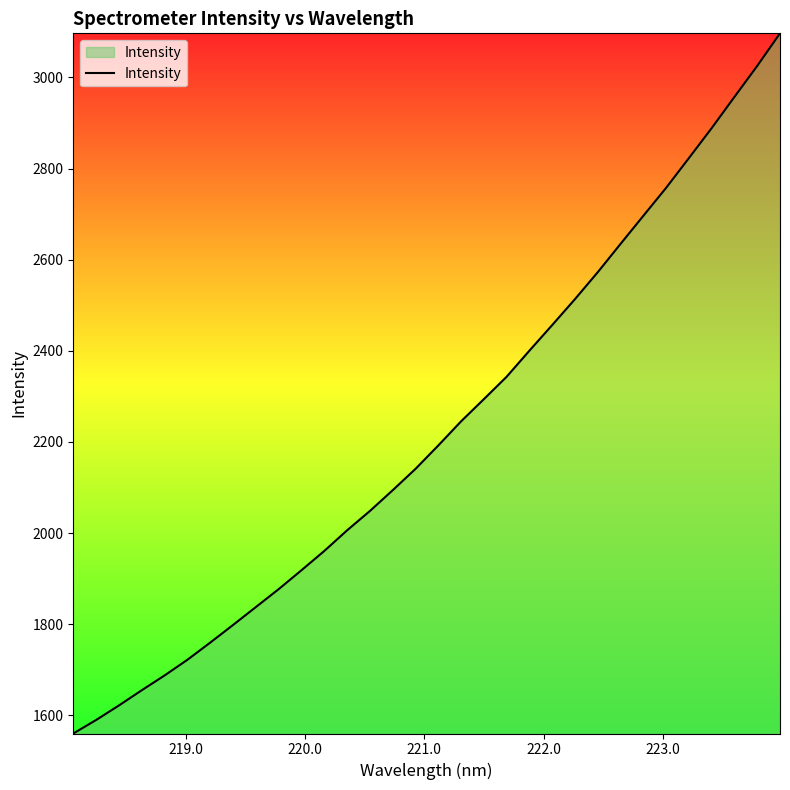

What is the greatest value displayed?

3096.8